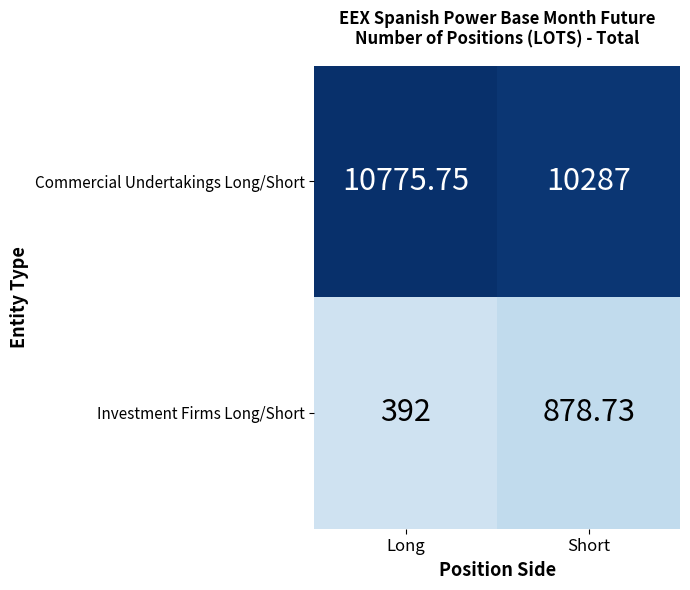

At which label is Commercial Undertakings Long/Short closest to 10531?

Short